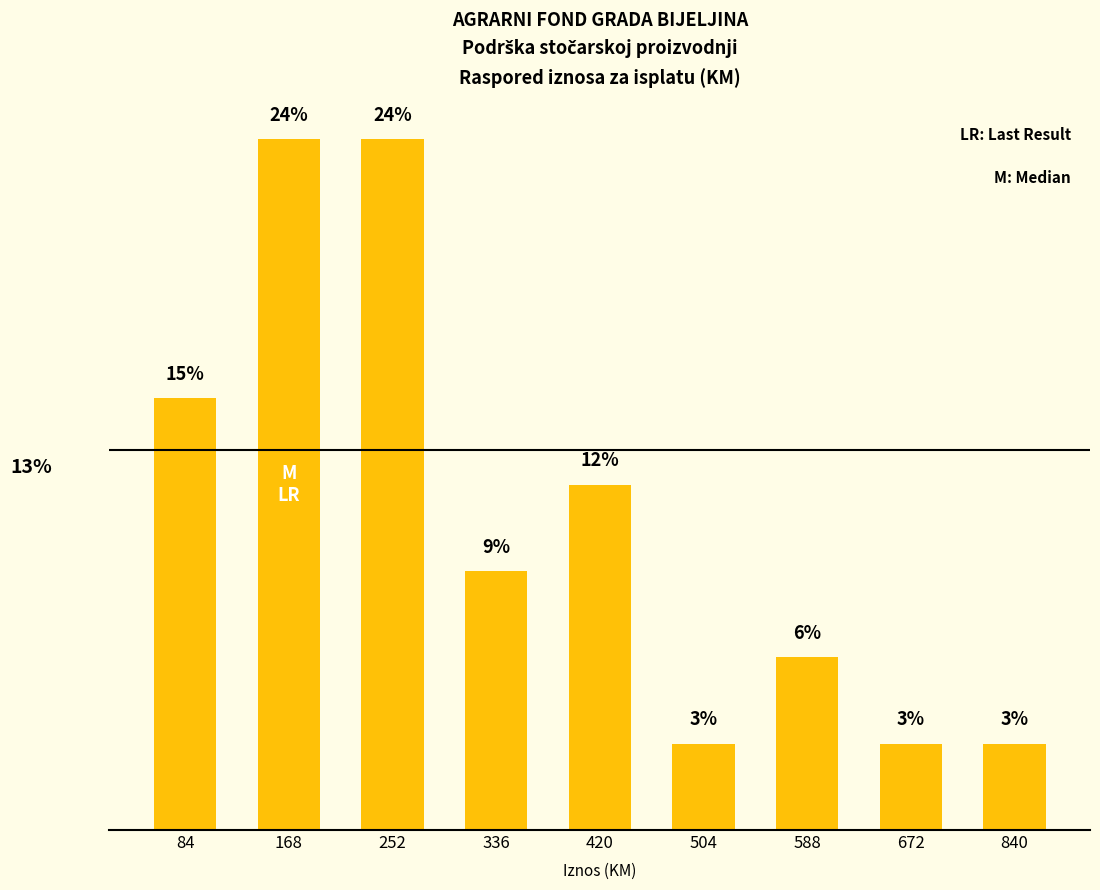

Which has a higher value, 588 or 420?

420